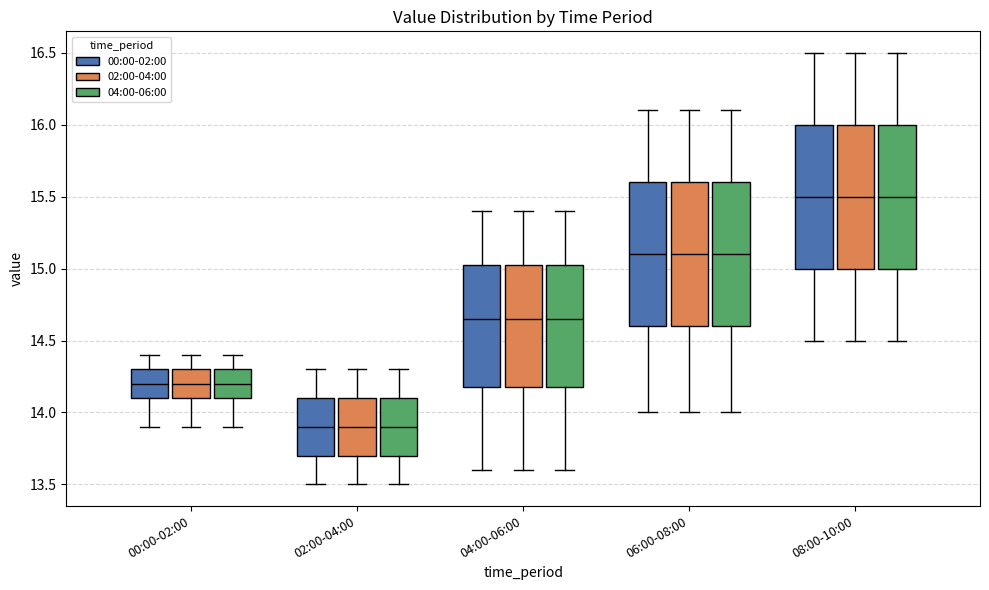

Where does the lower whisker of the box for 04:00-06:00 (04:00-06:00) end on the y-axis? The values are not printed on the chart, so give them approximately, as read against the axis.

13.60